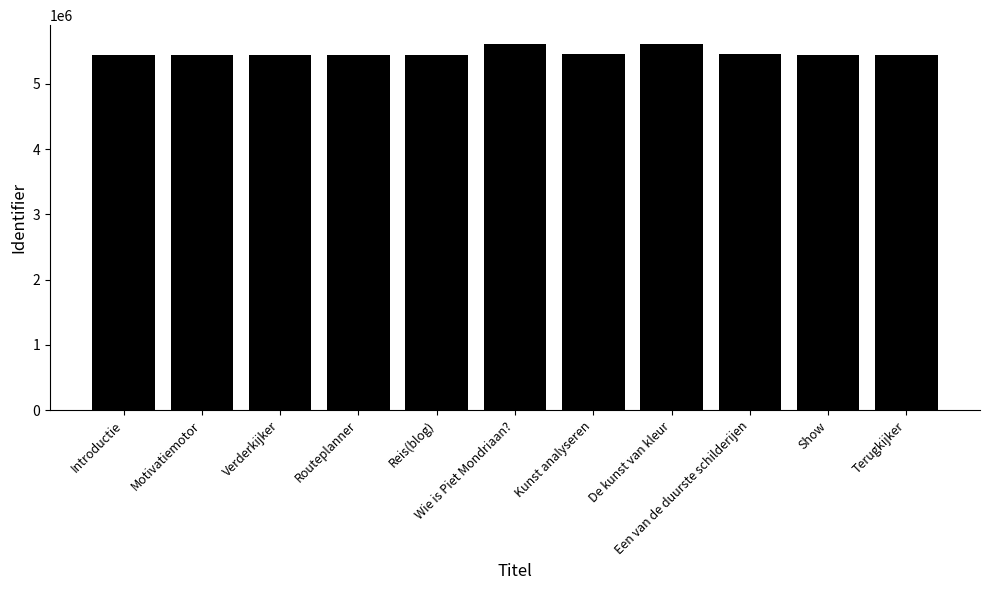

What is the difference between the maximum and minimum values?

175815